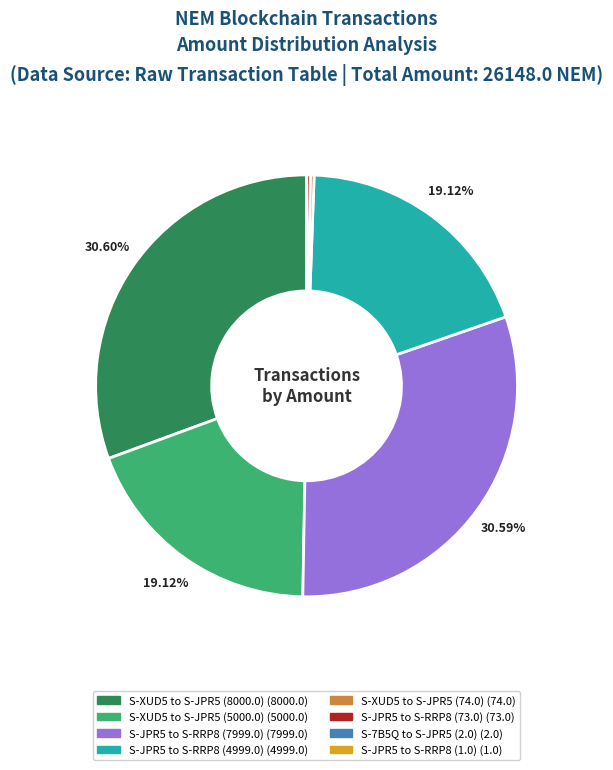

What is the ratio of the value at S-XUD5 to S-JPR5 (5000.0) to the value at S-JPR5 to S-RRP8 (4999.0)?

1.0